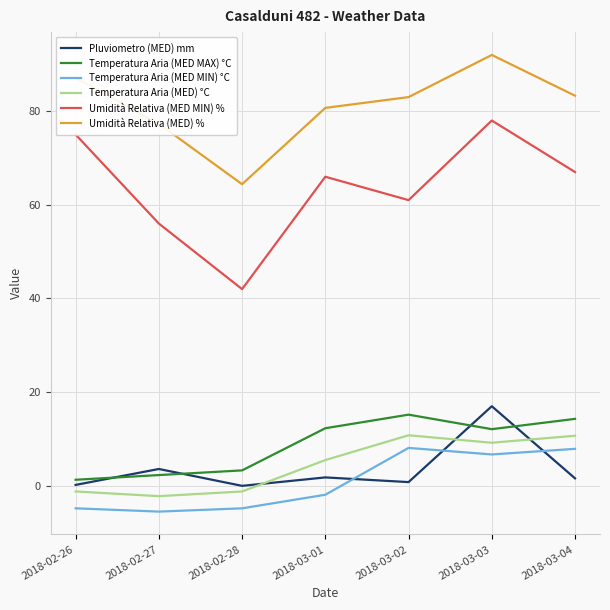

What value does the Umidità Relativa (MED MIN) % series have at 2018-02-27?

56.0